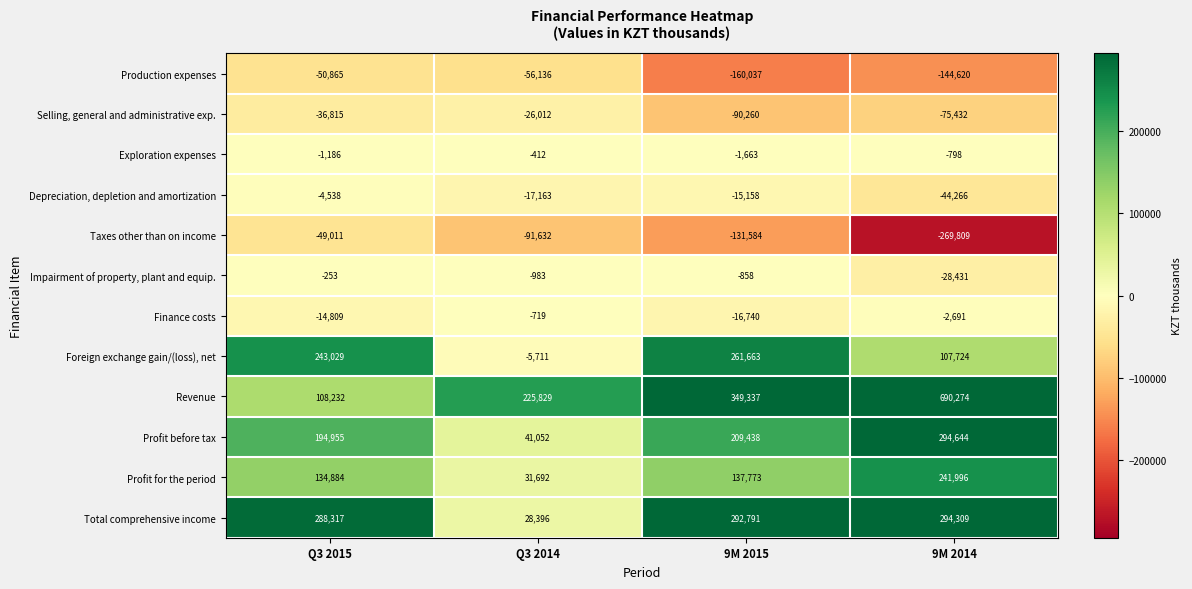

What is the sum of all Total comprehensive income values?

903813